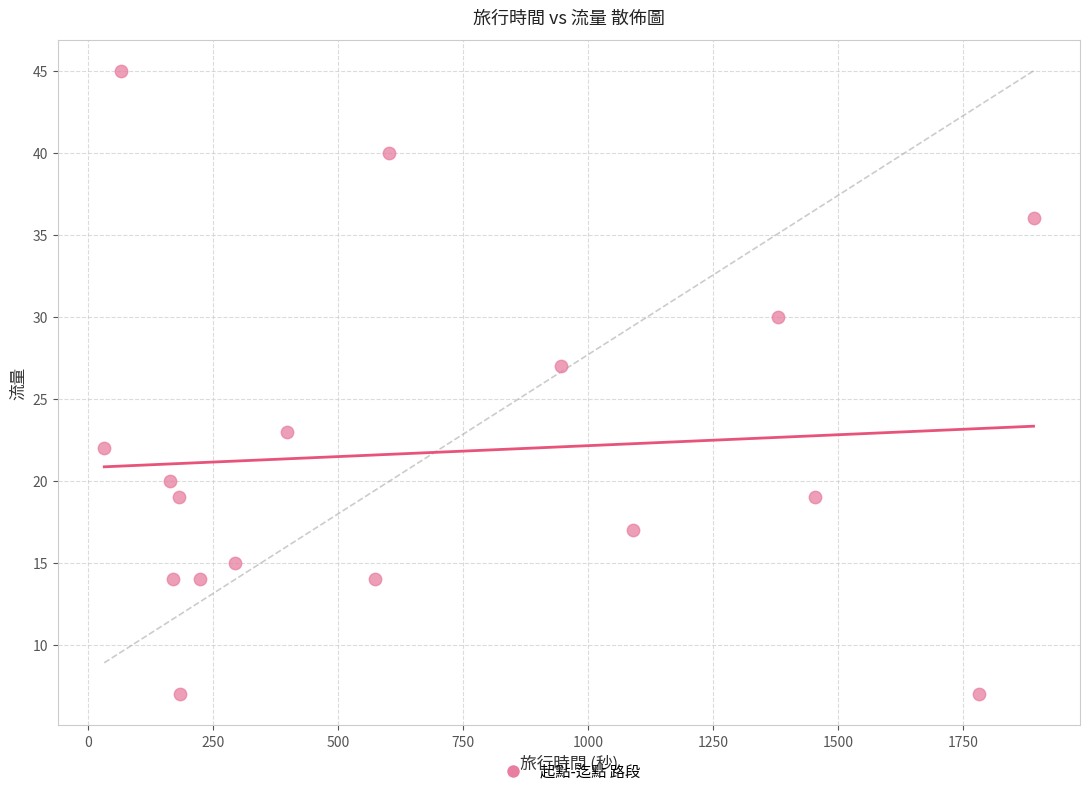

What Y value in the scatter plot is closest to 26?

27